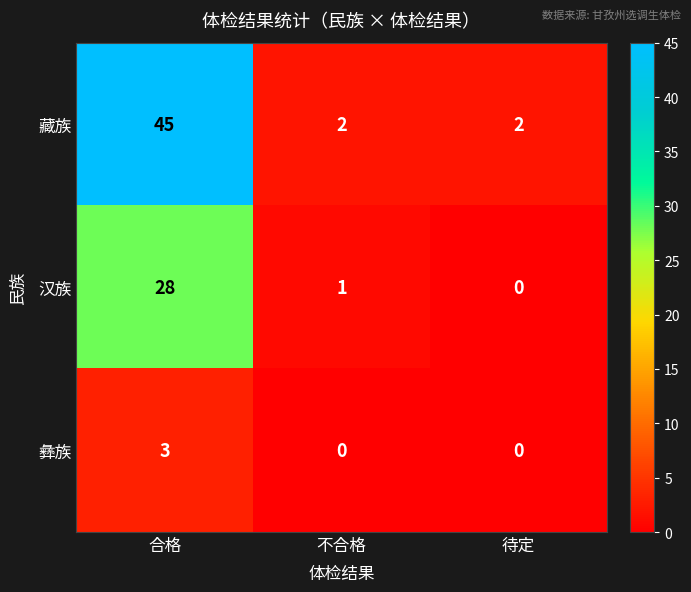

At which category is the sum across all series the highest?

合格